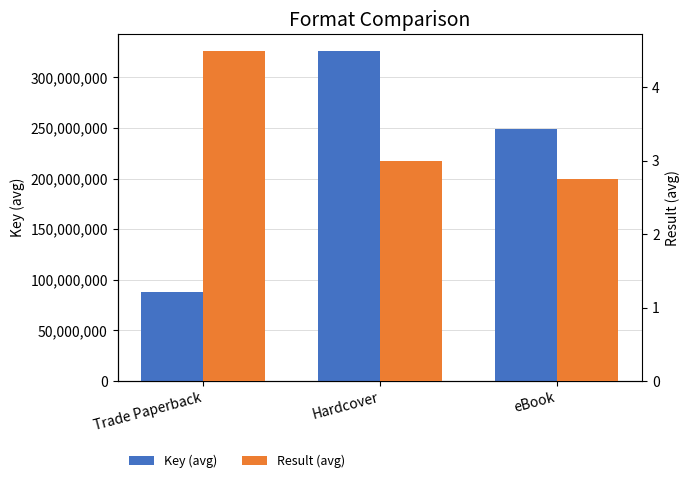

What is the lowest value of the Result (avg) series?

2.8